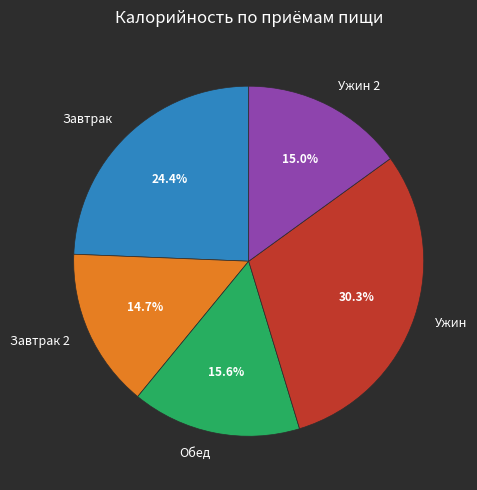

To the nearest percent, what is the average slice percentage?

20%